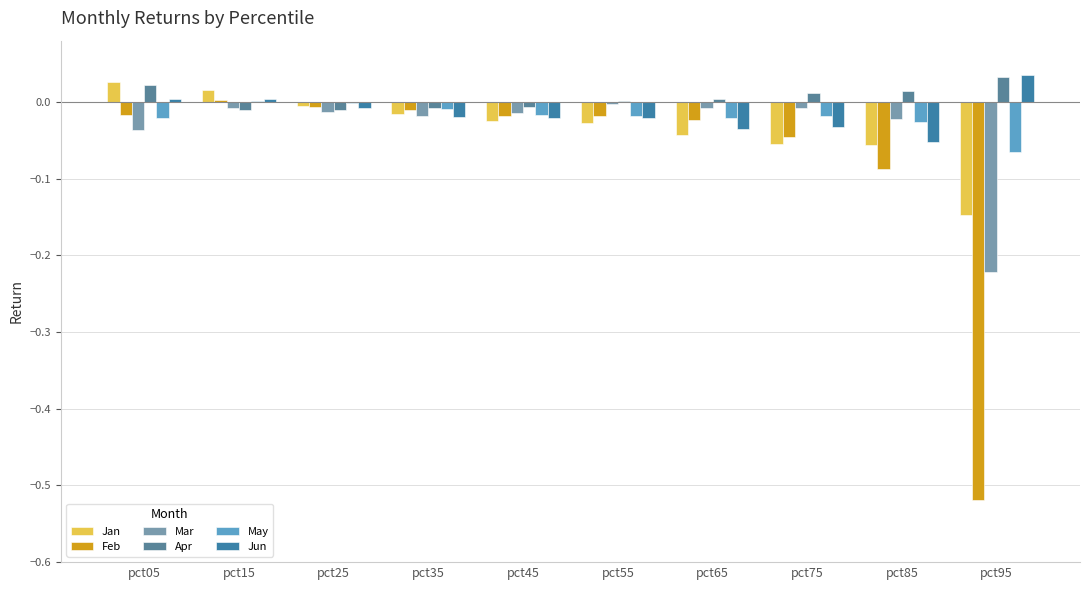

How many values in Jan are above zero?

2